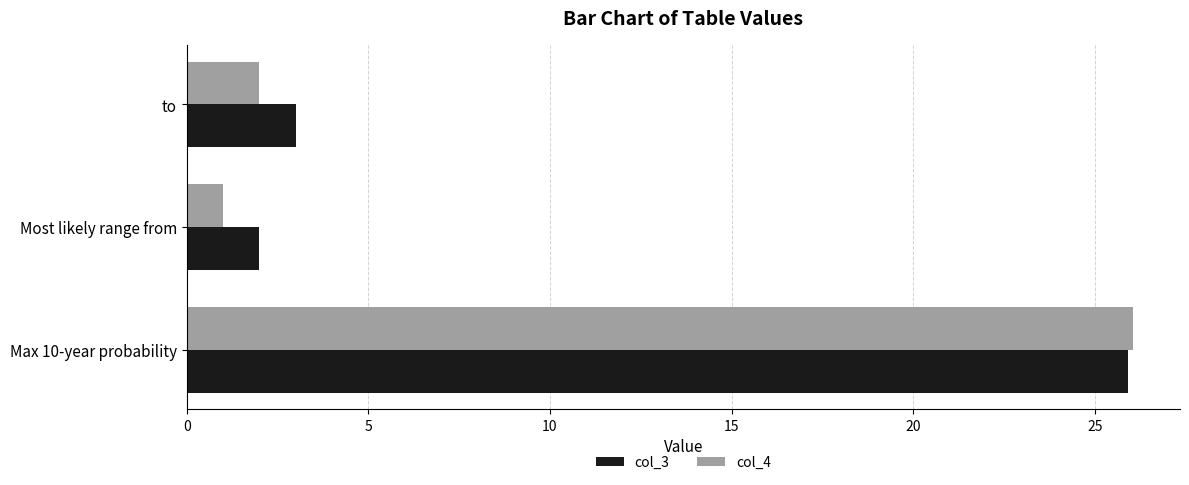

Rank the categories by col_3 value from lowest to highest.

Most likely range from, to, Max 10-year probability